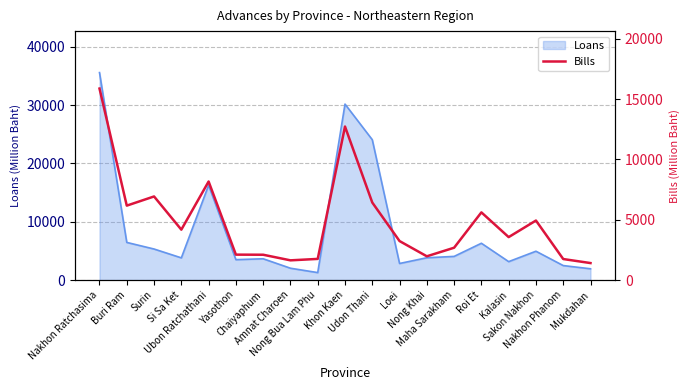

What is the highest value of the Loans series?

35569